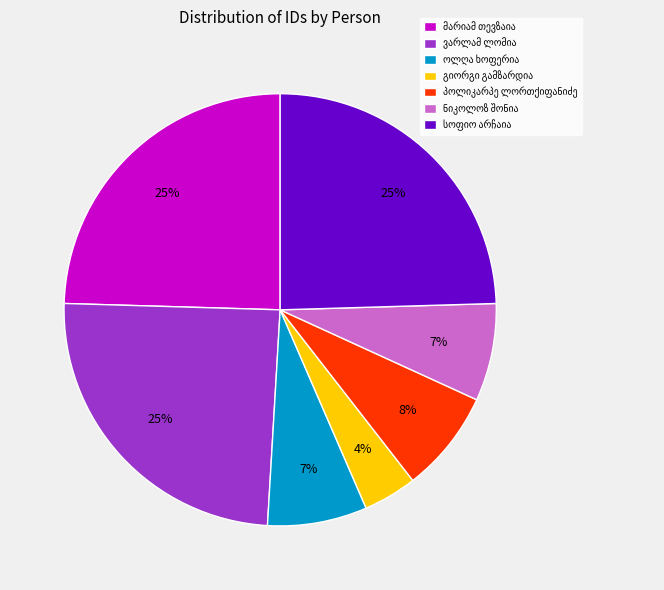

Is there a majority slice in this chart?

No